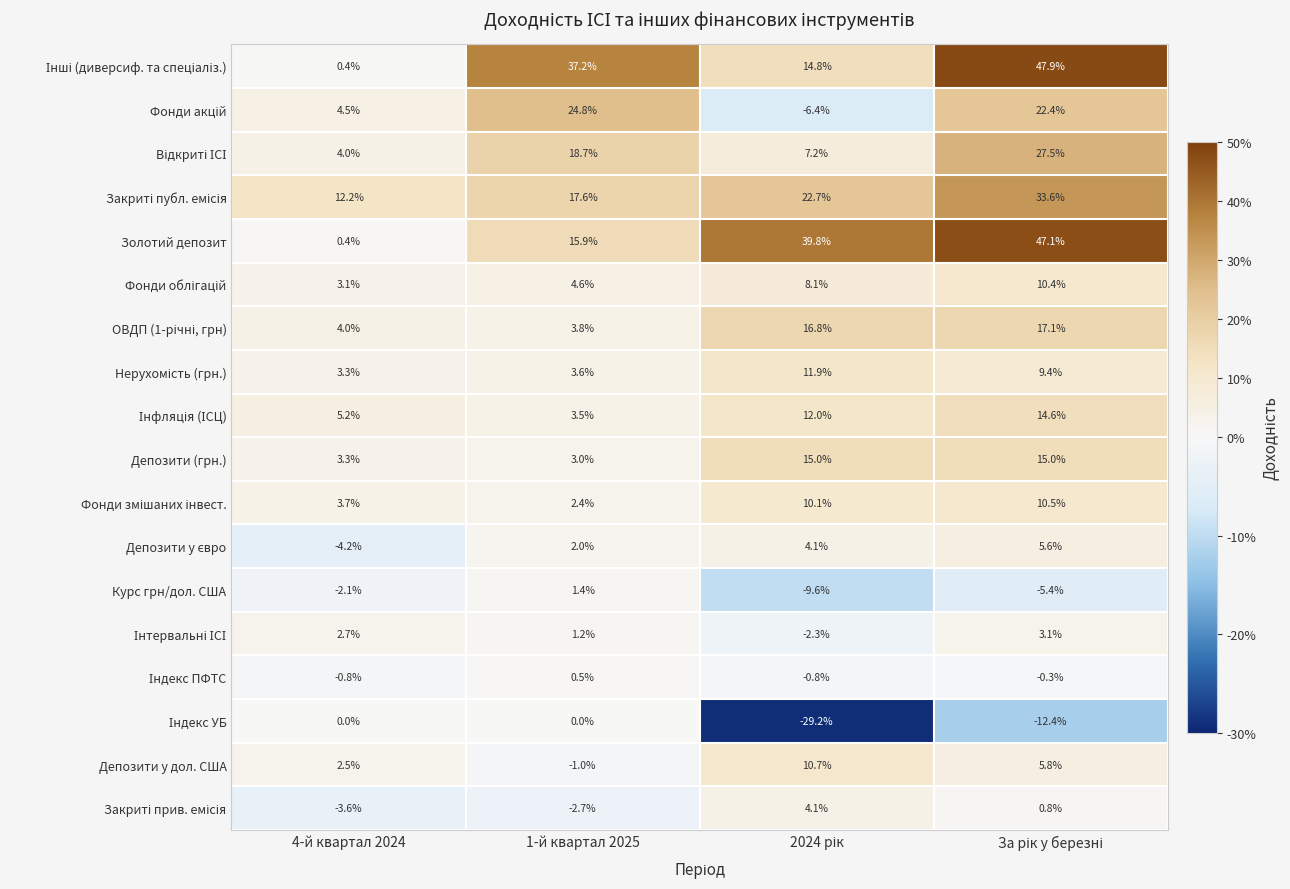

True or false: Золотий депозит has a value of 0.4 at 4-й квартал 2024.

True